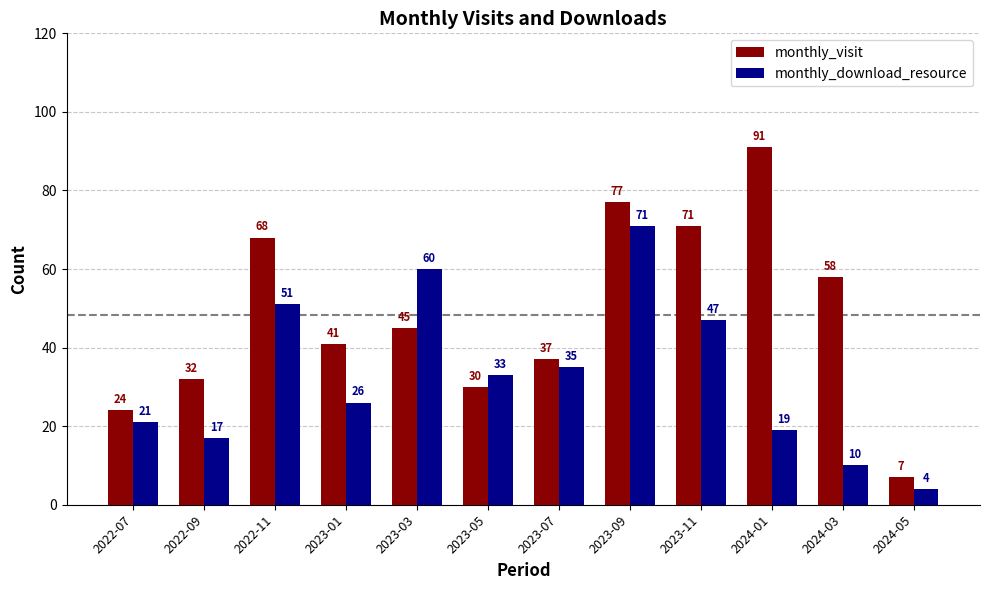

What position from the right is 2023-05?

7